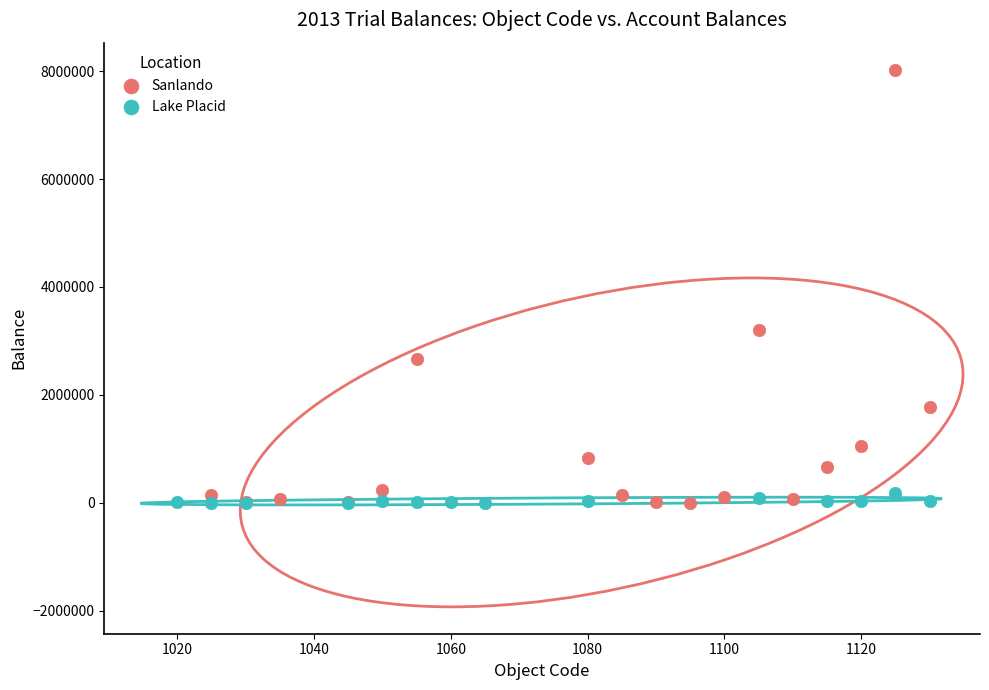

Which series has the widest spread of Y values?

Sanlando